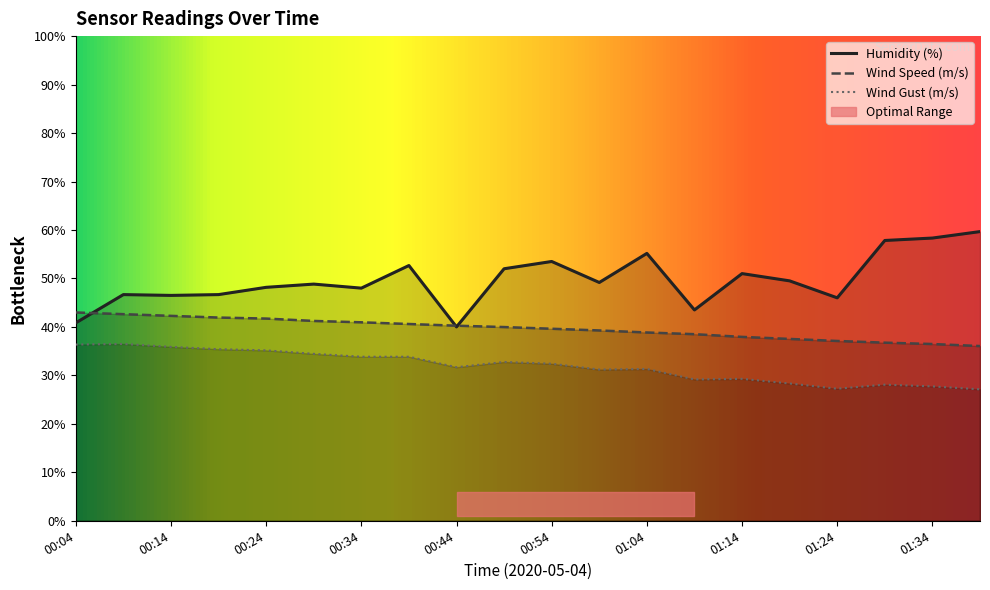

Read the Wind Speed value at 00:34.

40.9